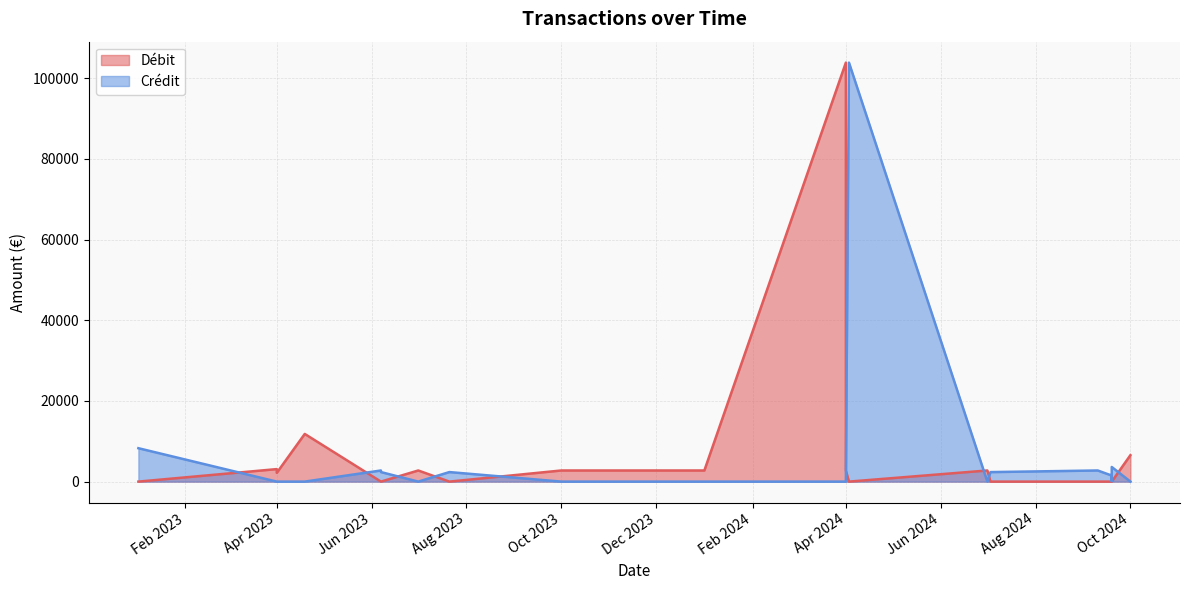

What is the difference between the second highest and minimum values in the Crédit series?

8280.0